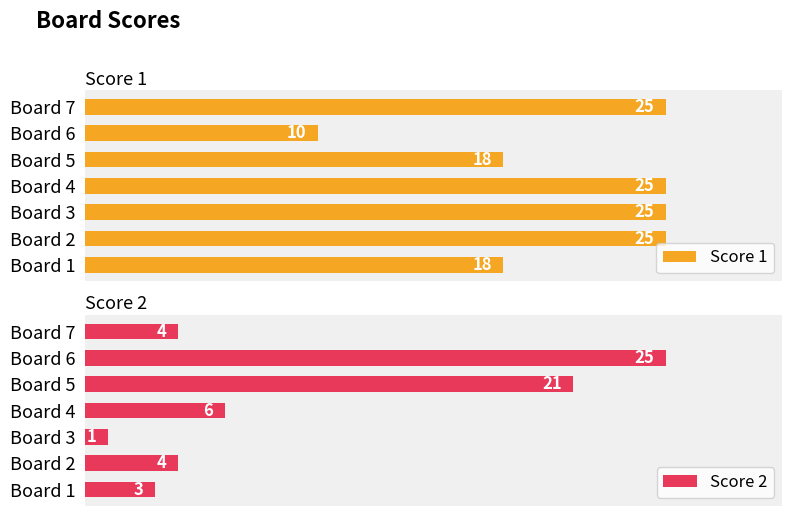

Where is Score 2 nearest to the value 13?

Board 4